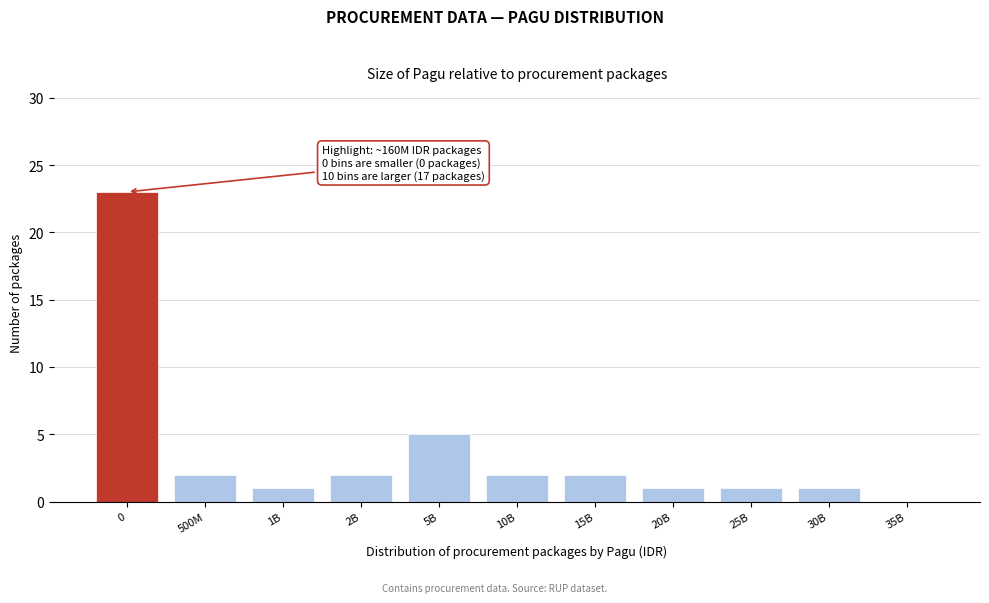

Reading left to right, transcribe all the data shown in this chart.

0=23	500M=2	1B=1	2B=2	5B=5	10B=2	15B=2	20B=1	25B=1	30B=1	35B=0